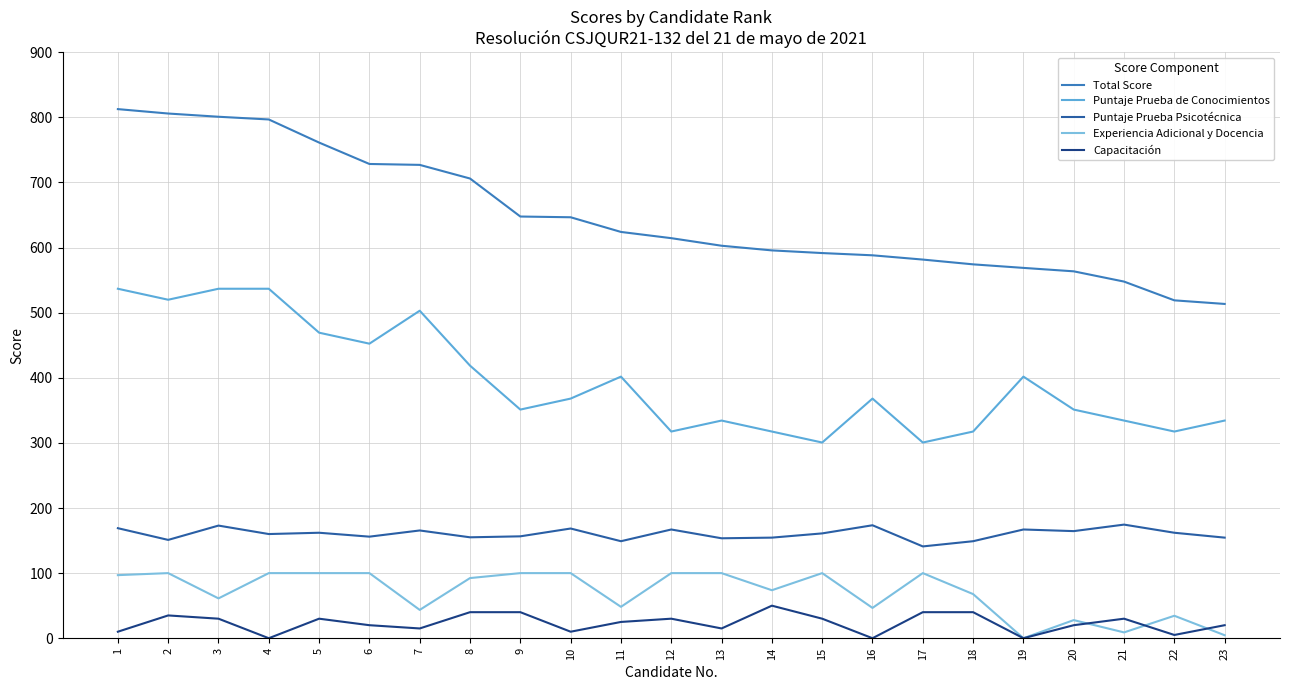

Where is the first local maximum for Puntaje Prueba Psicotécnica?

3